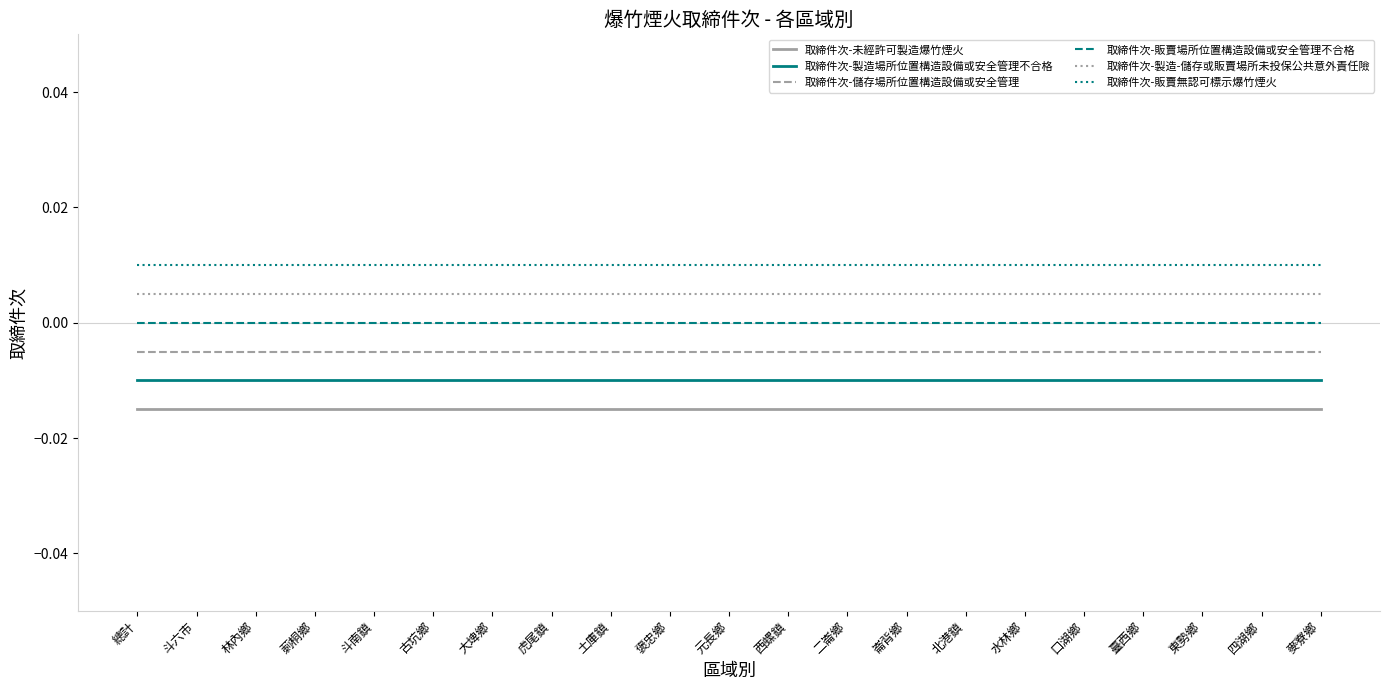

Is the value of 取締件次-儲存場所位置構造設備或安全管理 at 褒忠鄉 greater than the value of 取締件次-未經許可製造爆竹煙火 at 麥寮鄉?

Yes